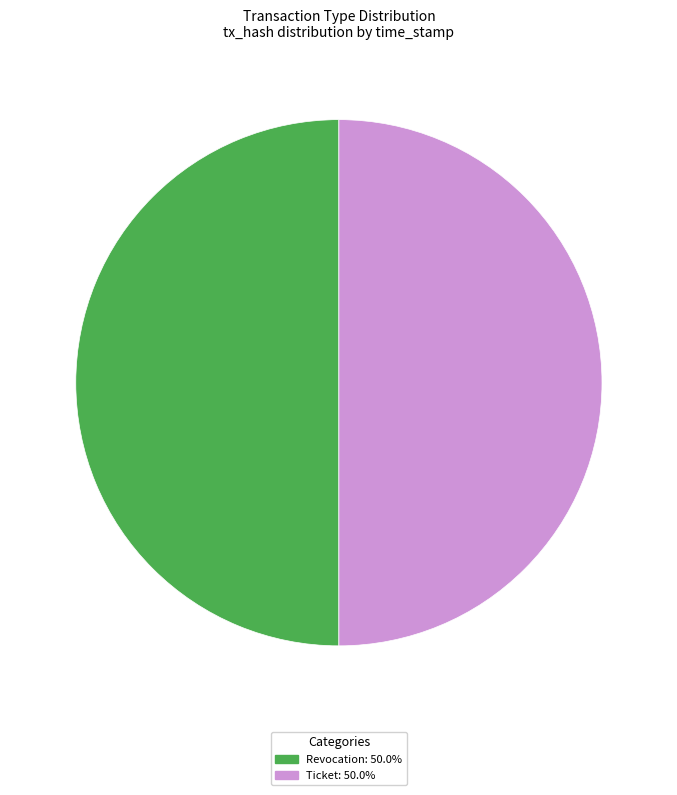

Approximately how many times larger is the value at Revocation compared to Ticket?

1.0